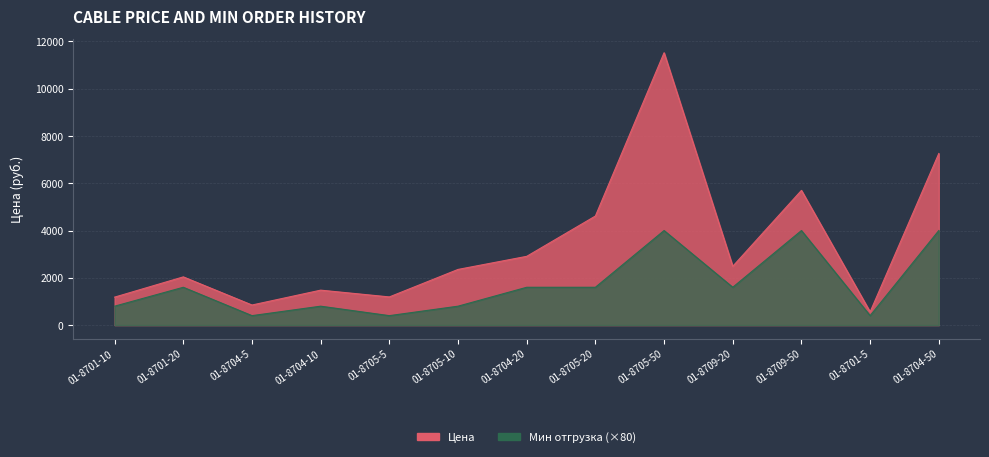

How many series are shown in this chart?

2